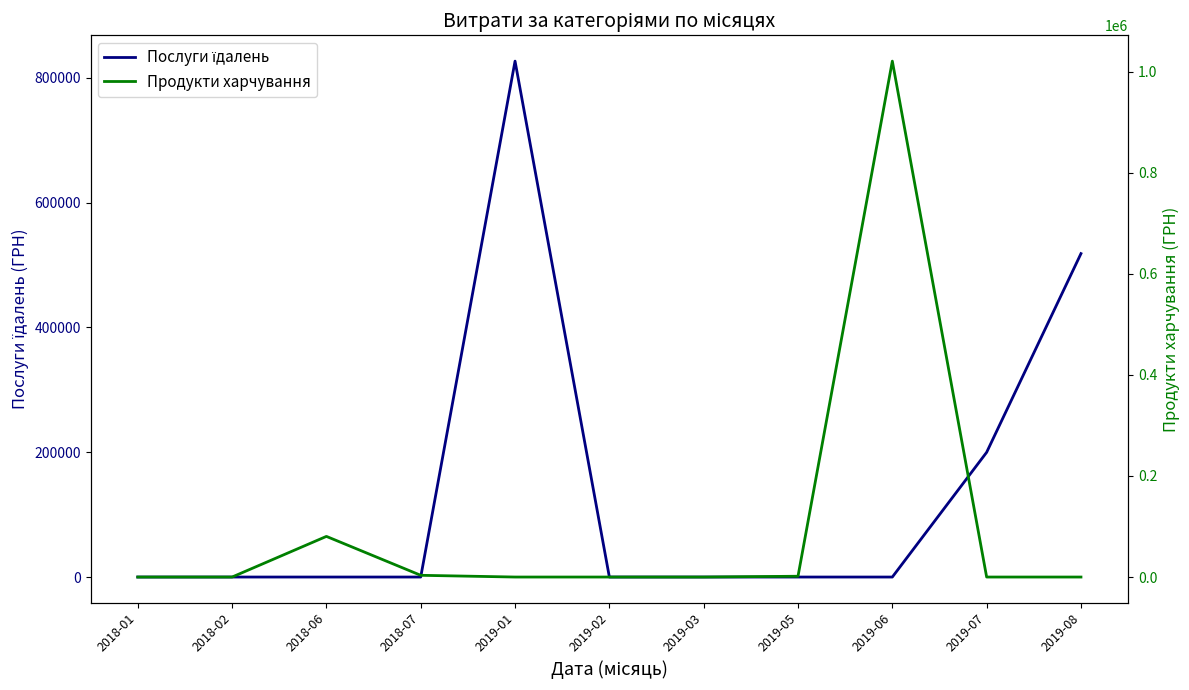

What is the difference between the maximum and minimum values in the Послуги їдалень series?

826499.7